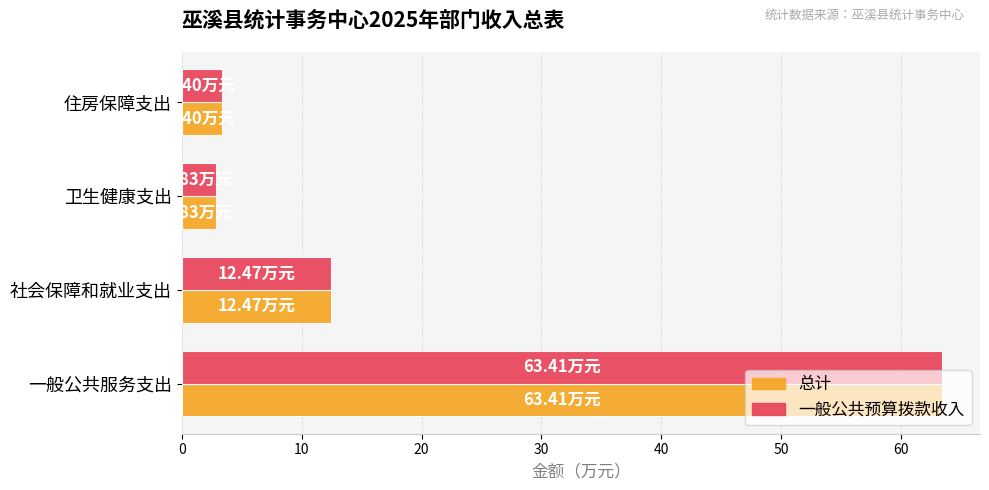

Where is 总计 nearest to the value 33?

社会保障和就业支出